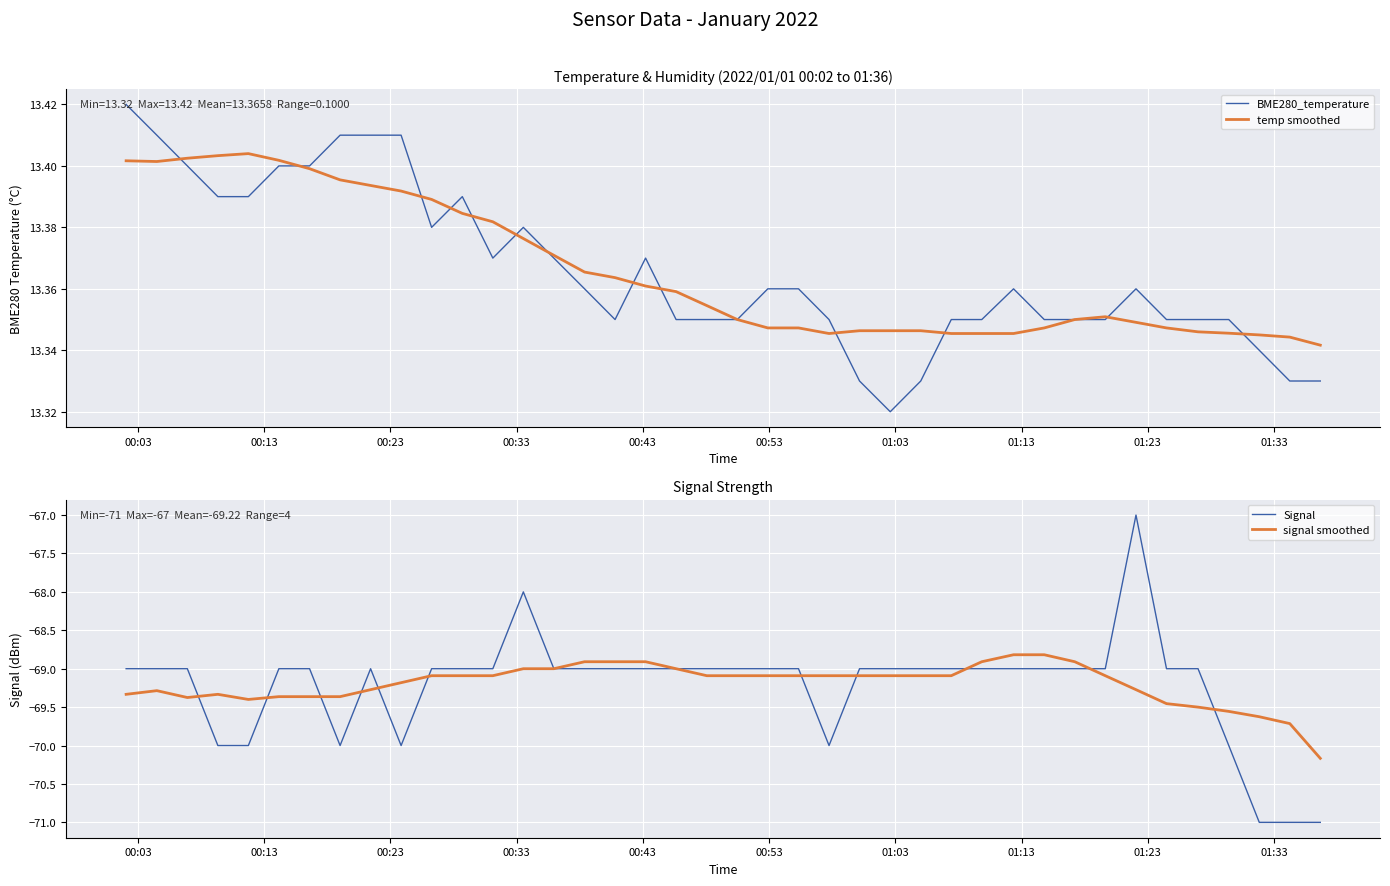

What is the maximum value for Signal?

-67.0